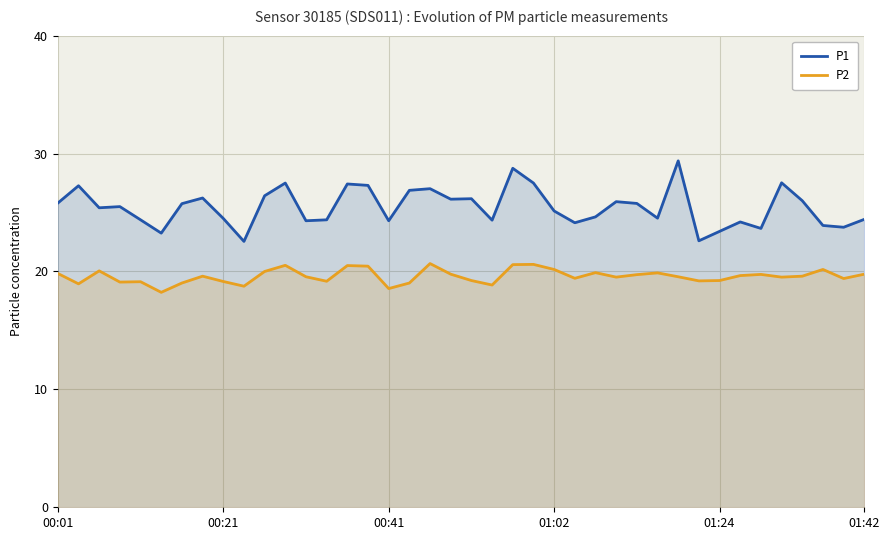

Is it true that P2 equals 19.8 at 01:42?

True